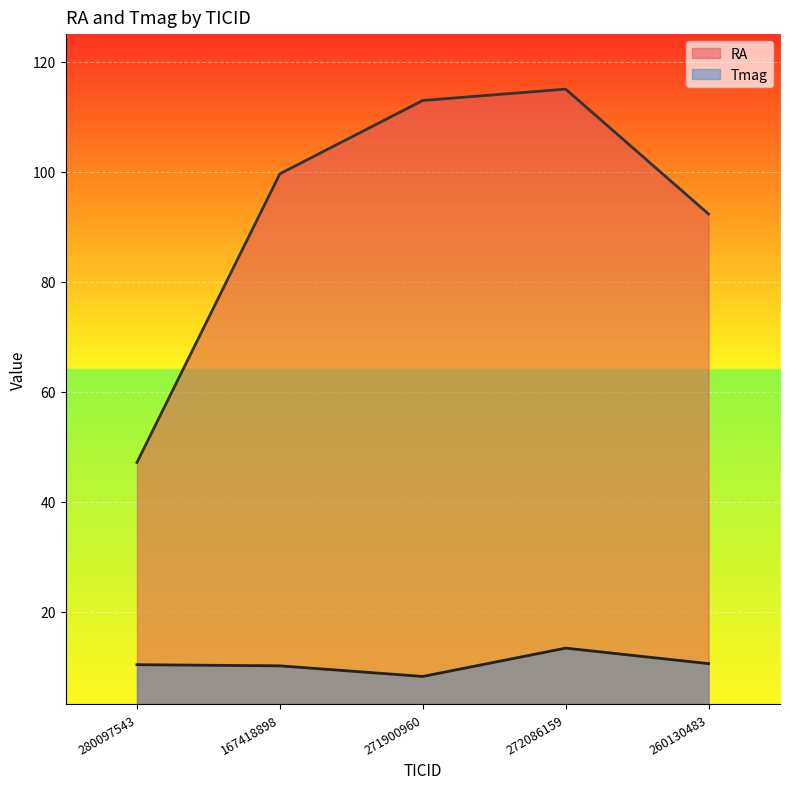

Where is Tmag nearest to the value 10?

167418898